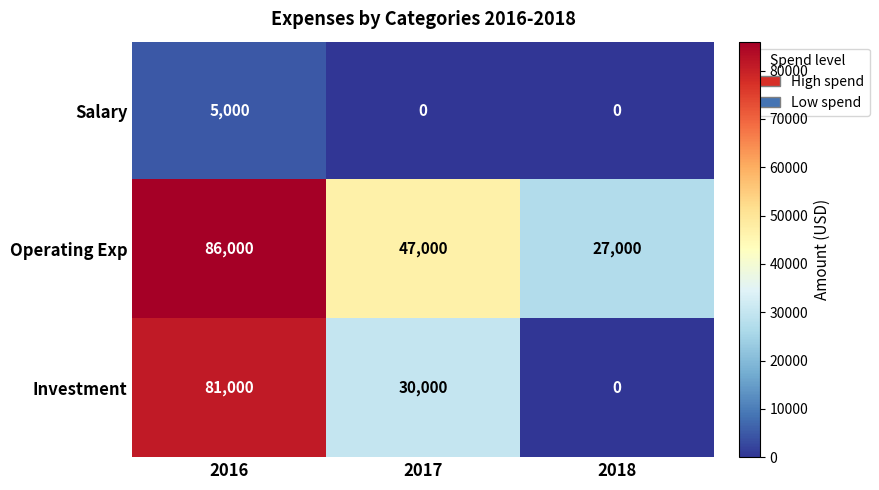

What is the difference between the Operating Exp values at 2018 and 2016?

59000